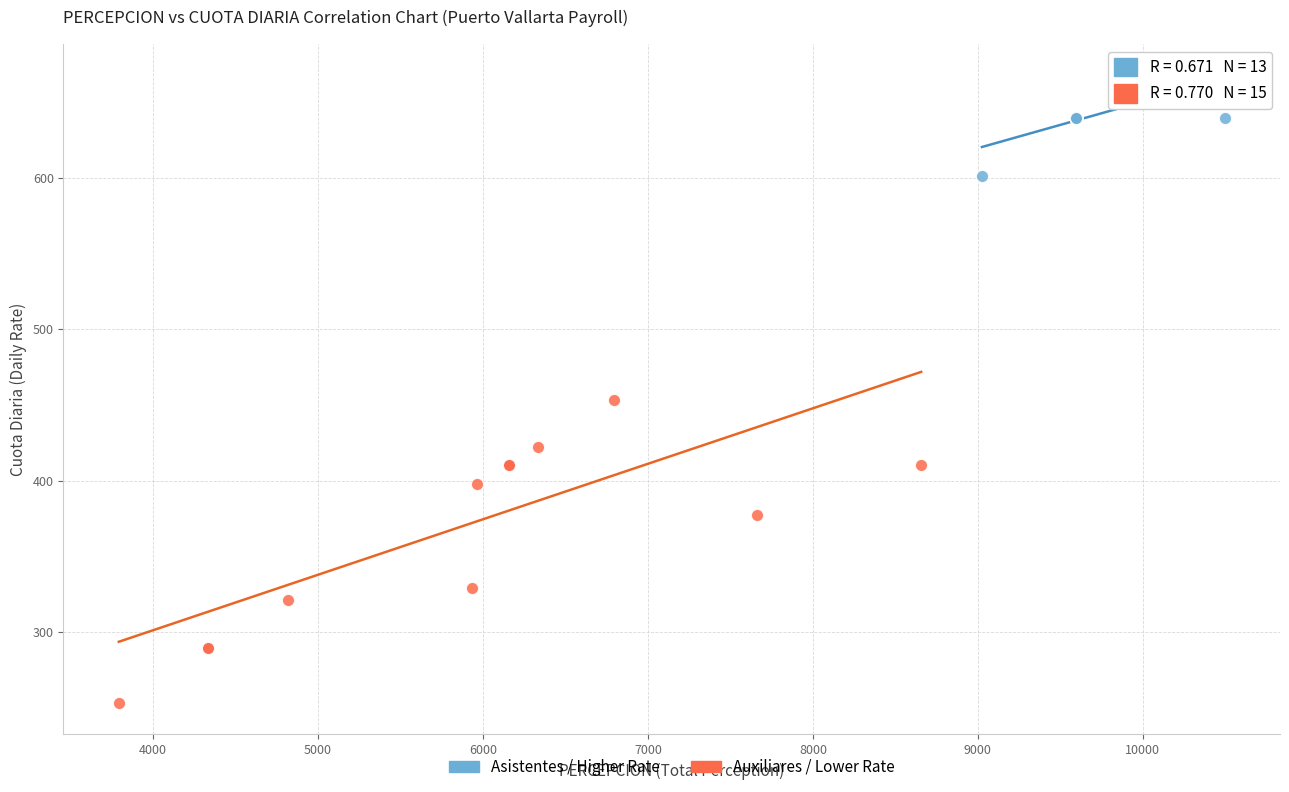

Which series reaches the maximum Y coordinate?

Asistentes / Higher Rate